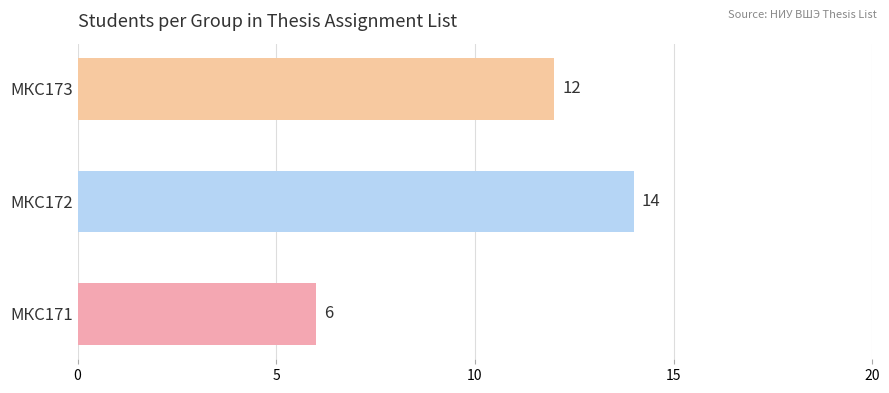

The value at МКС172 is 14. True or false?

True